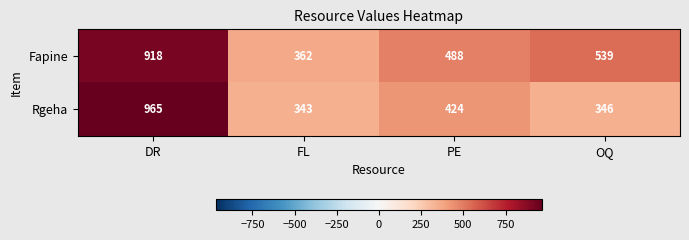

What is the total value across all series at PE?

912